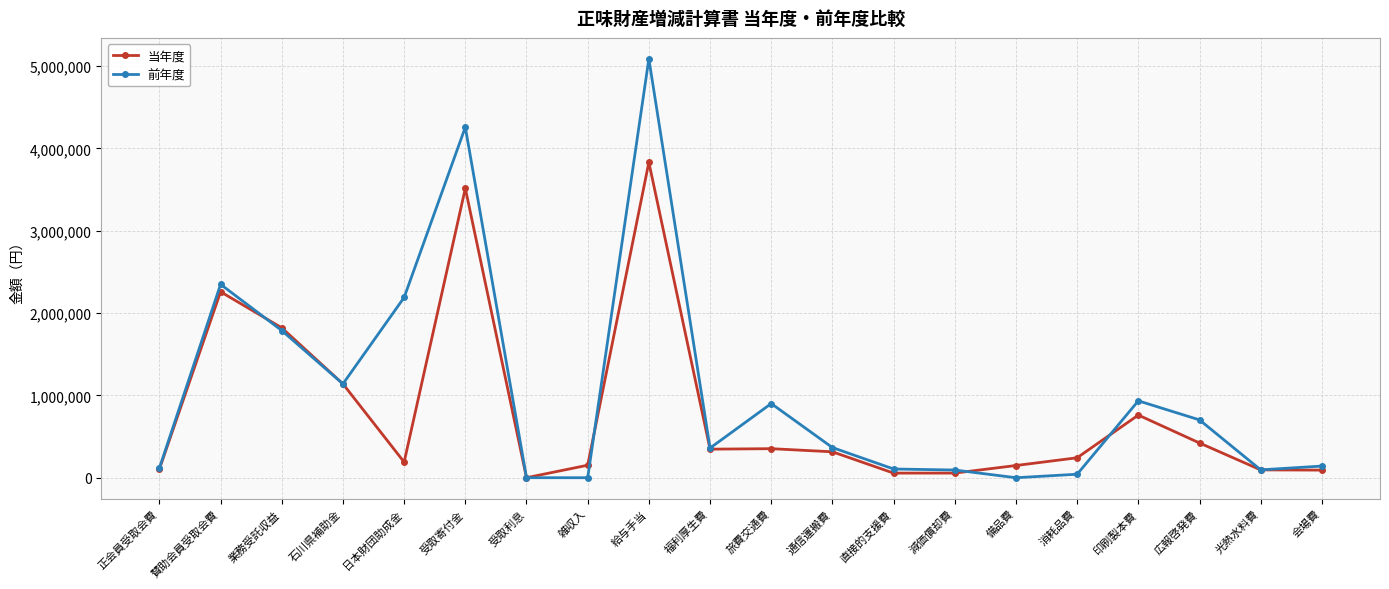

Where is the first local minimum for 当年度?

日本財団助成金